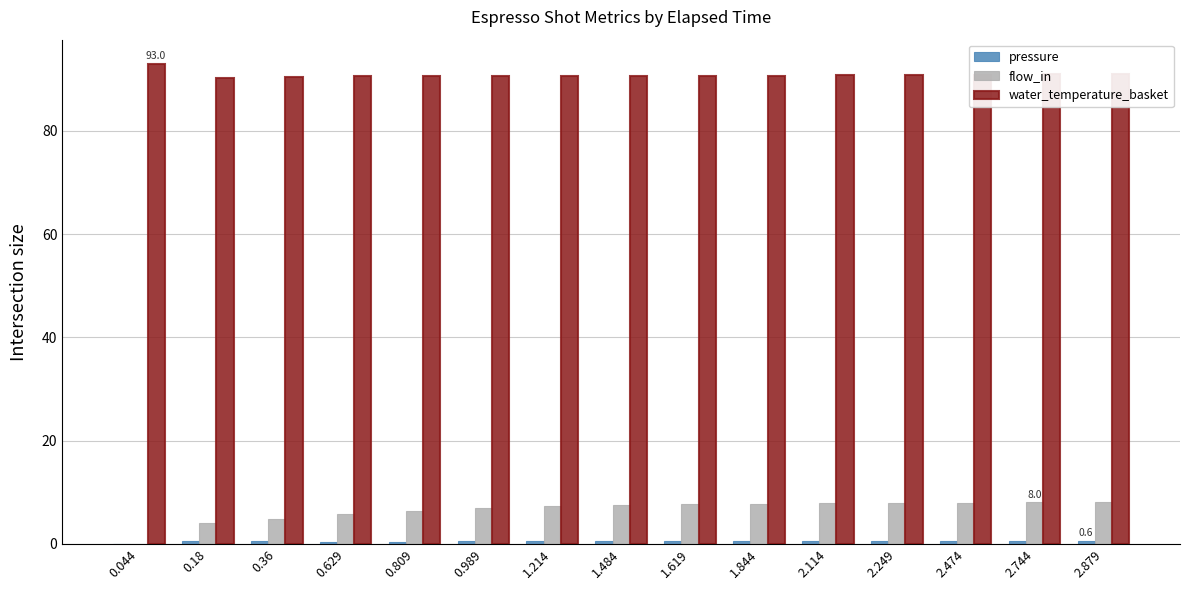

Is the value of water_temperature_basket at 0.044 greater than the value of flow_in at 2.879?

Yes